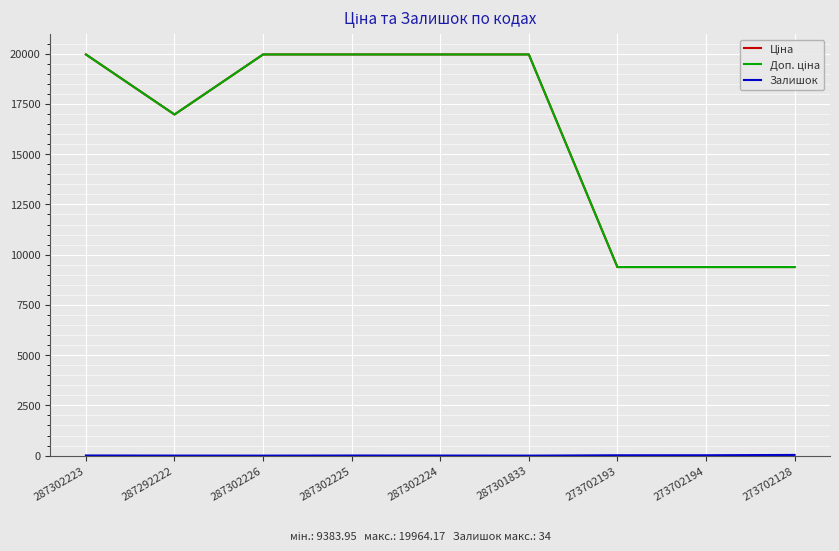

Is the value of Доп. ціна at 273702194 greater than the value of Ціна at 273702193?

No